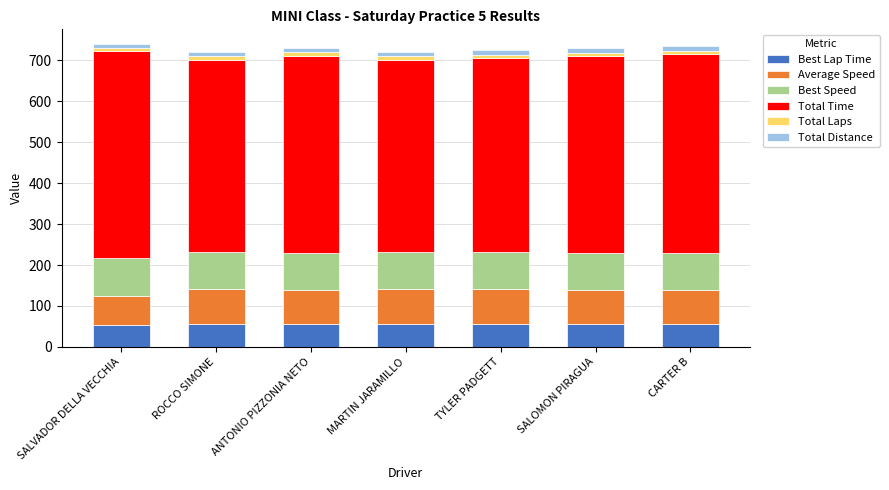

What are all the series names shown in the legend?

Best Lap Time, Average Speed, Best Speed, Total Time, Total Laps, Total Distance